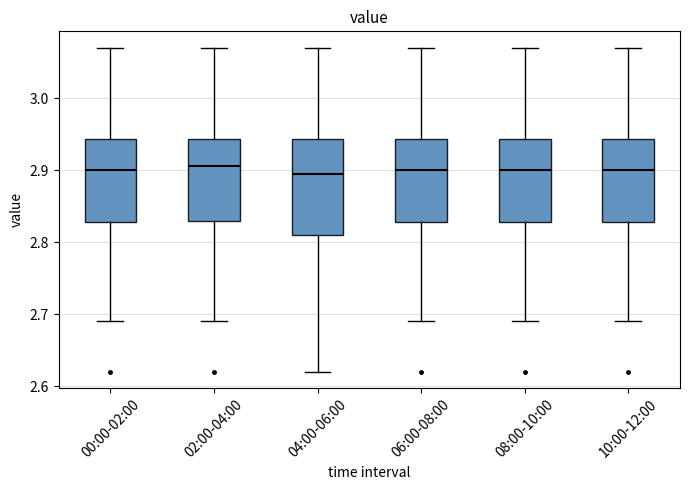

Where does the median line of the box for 10:00-12:00 sit on the y-axis? The values are not printed on the chart, so give them approximately, as read against the axis.

2.90